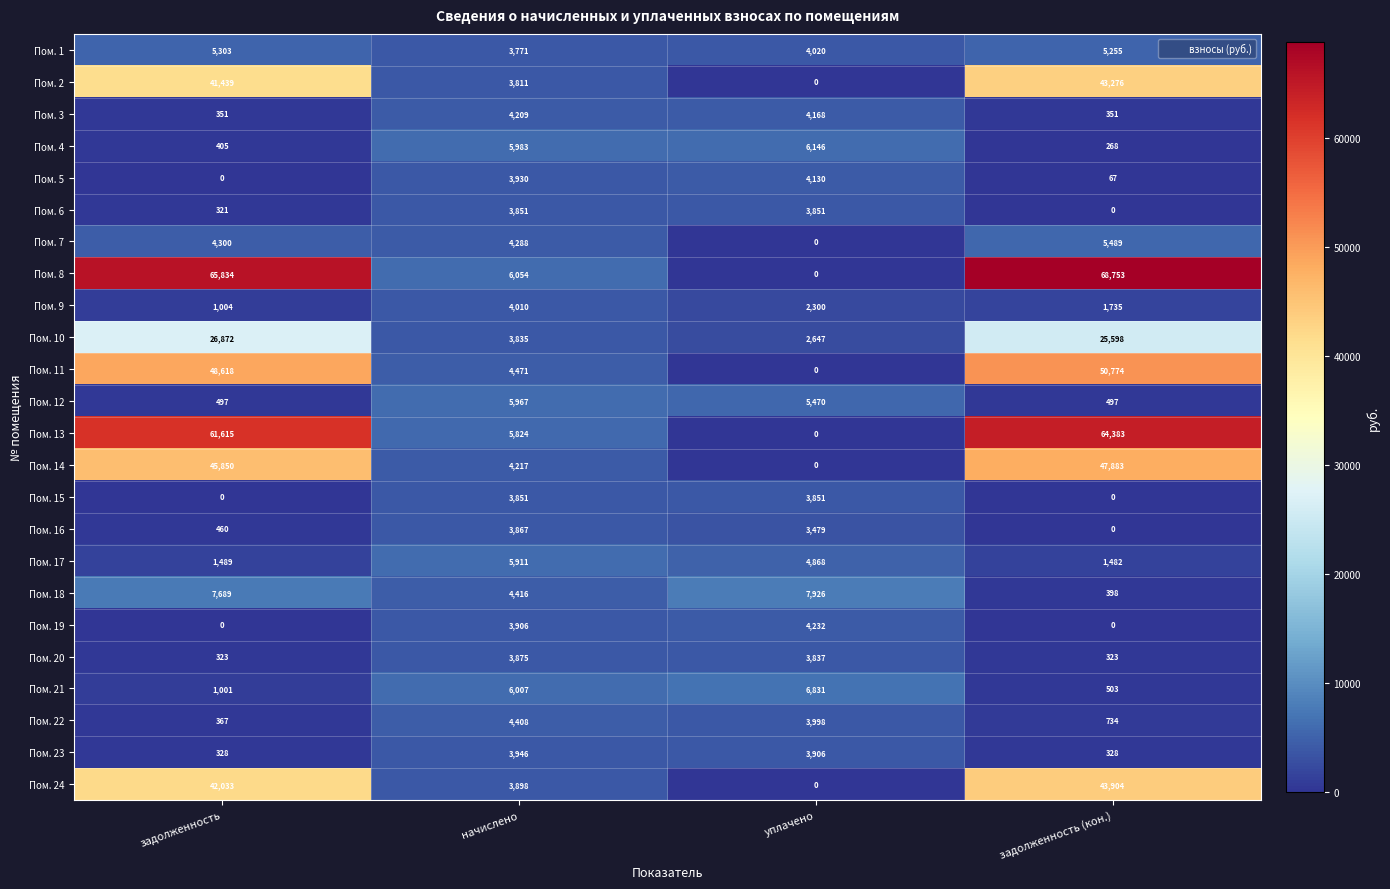

What is the spread (max minus min) of values at уплачено?

7926